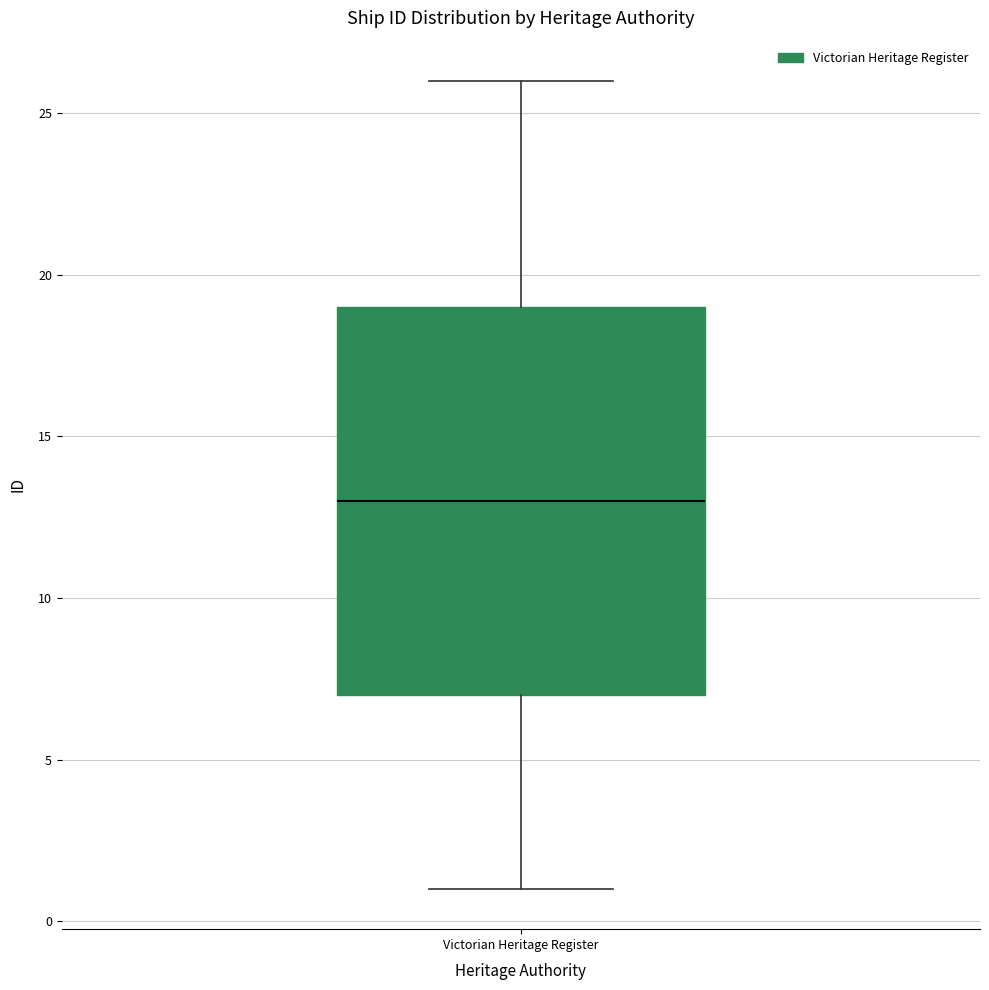

Where does the median line of the box for Victorian Heritage Register sit on the y-axis? The values are not printed on the chart, so give them approximately, as read against the axis.

13